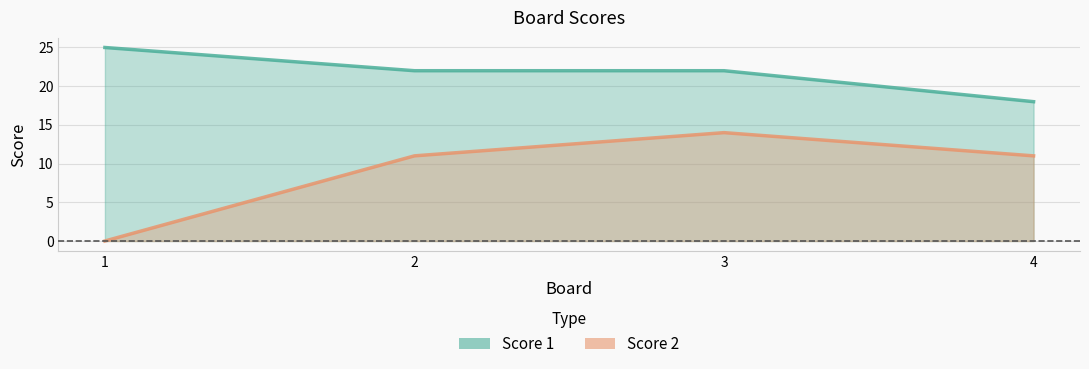

At 4, list the series in order from smallest to largest.

Score 2, Score 1